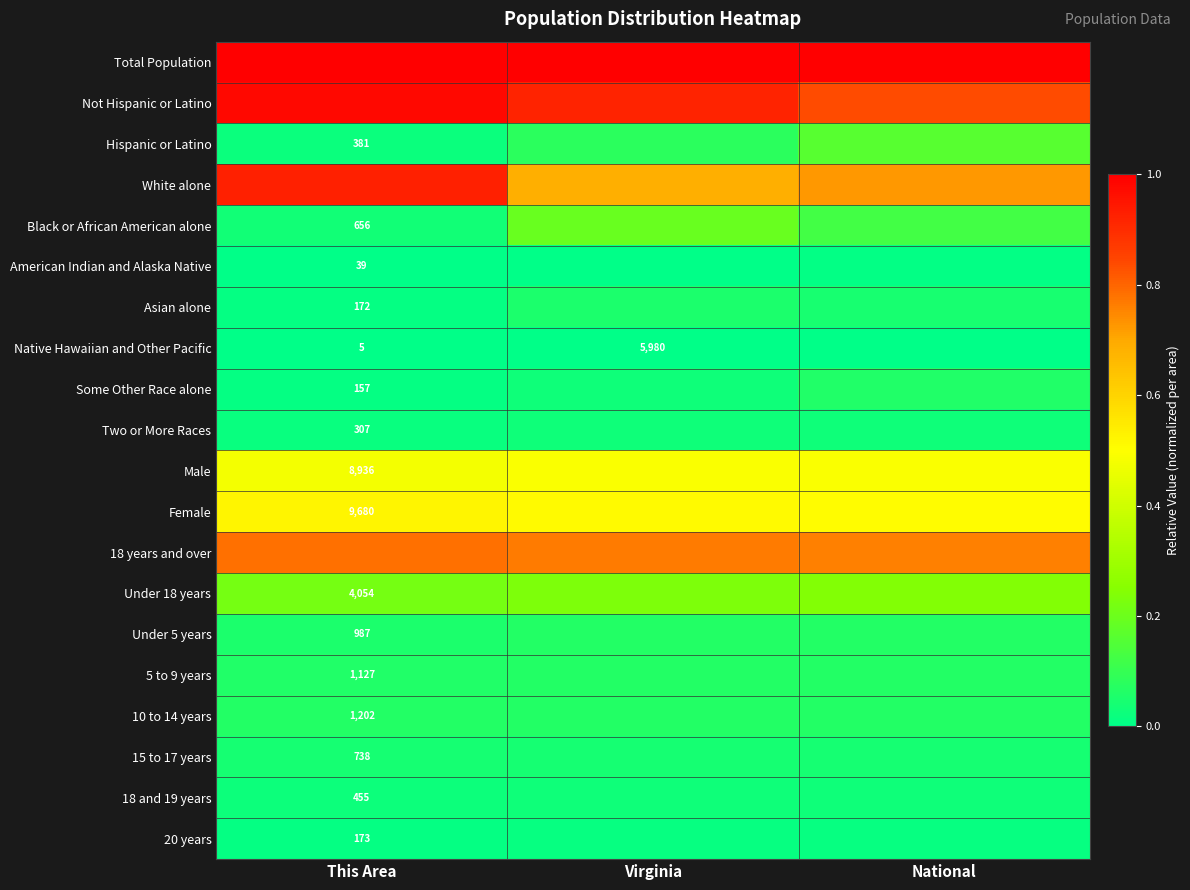

How many series are shown in this chart?

20